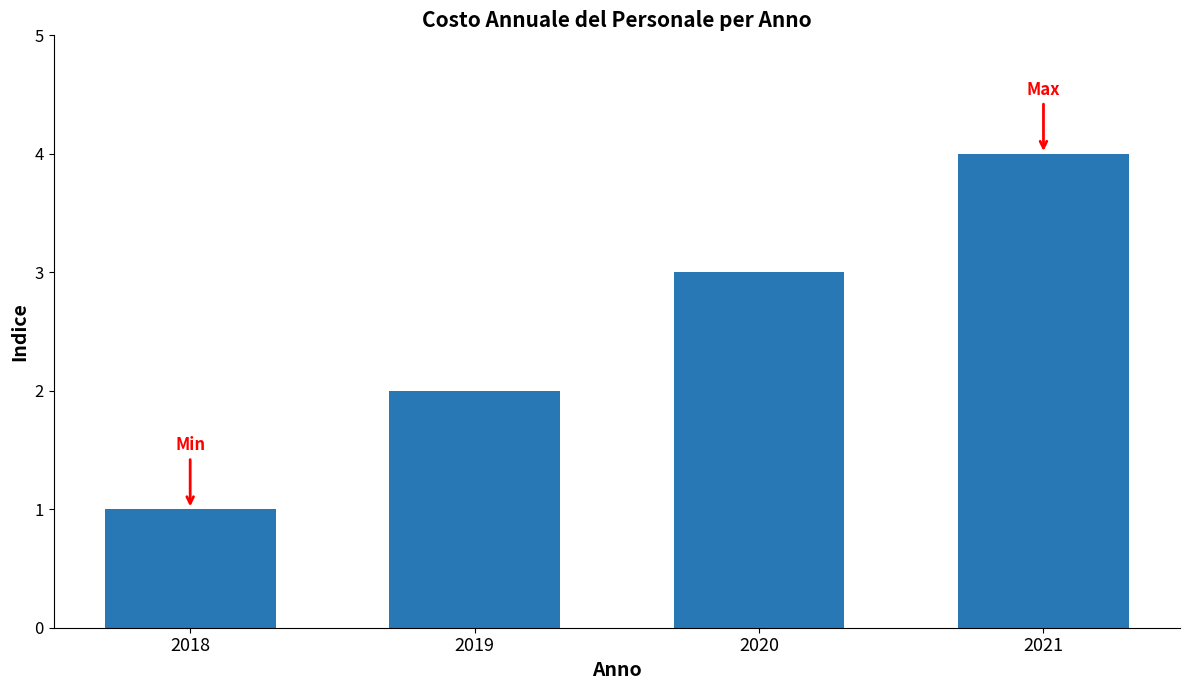

Reading left to right, list all the values displayed in this chart.

2018=1	2019=2	2020=3	2021=4